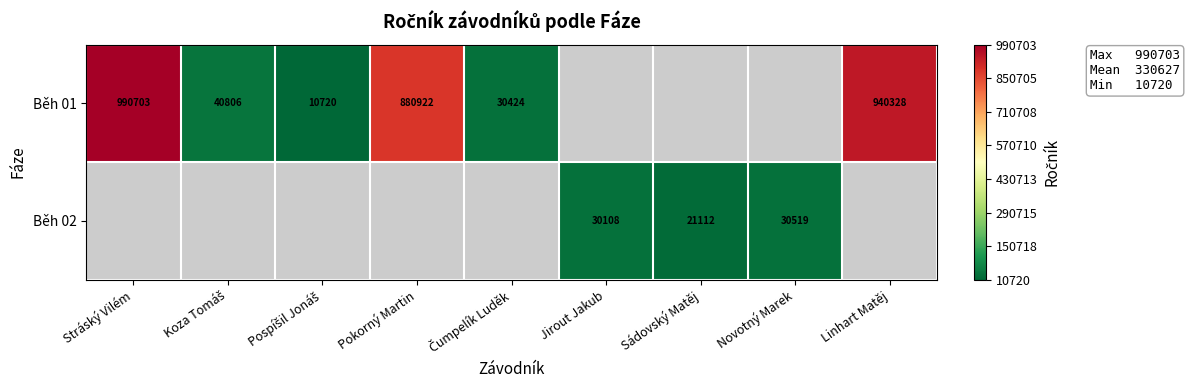

The value of Běh 01 at Linhart Matěj is 1473289. True or false?

False